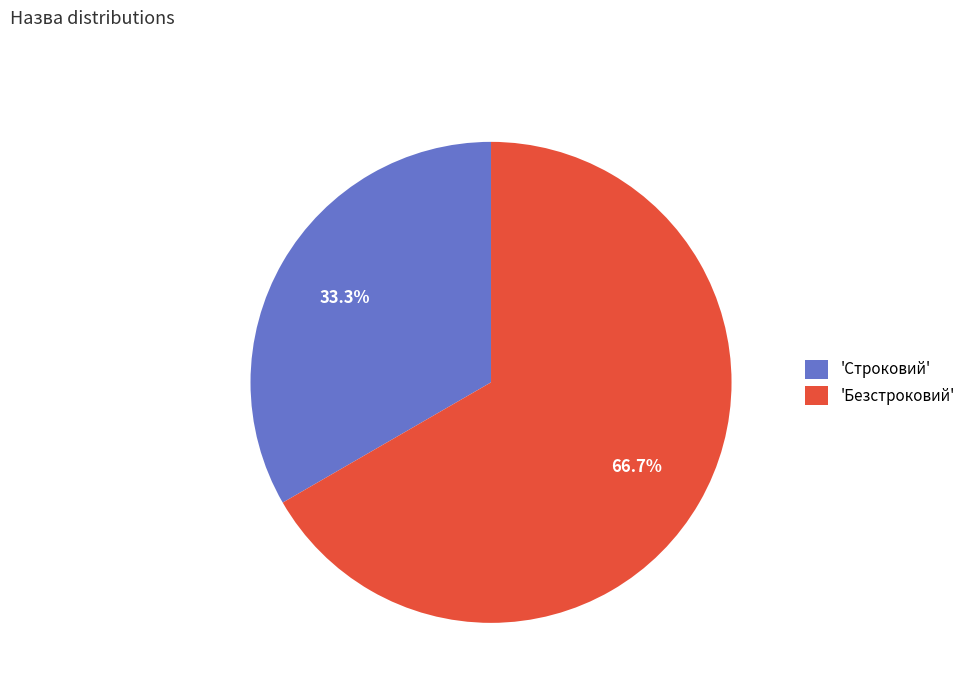

How many segments does this pie chart have?

2